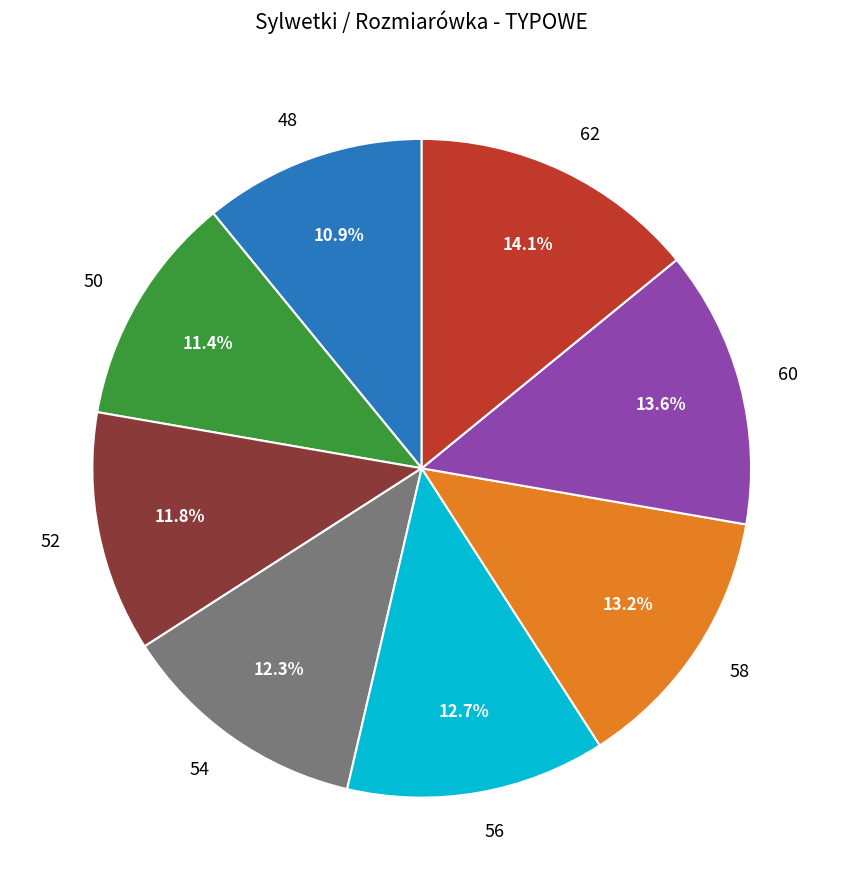

What percentage is the 54 slice, to the nearest percent?

12%